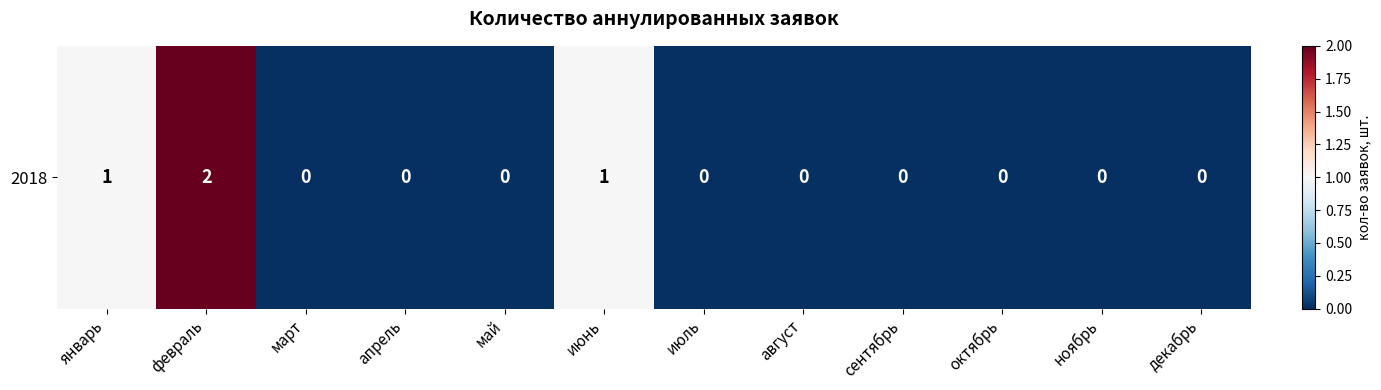

Reading left to right, what are all the values shown in this chart?

1	2	0	0	0	1	0	0	0	0	0	0